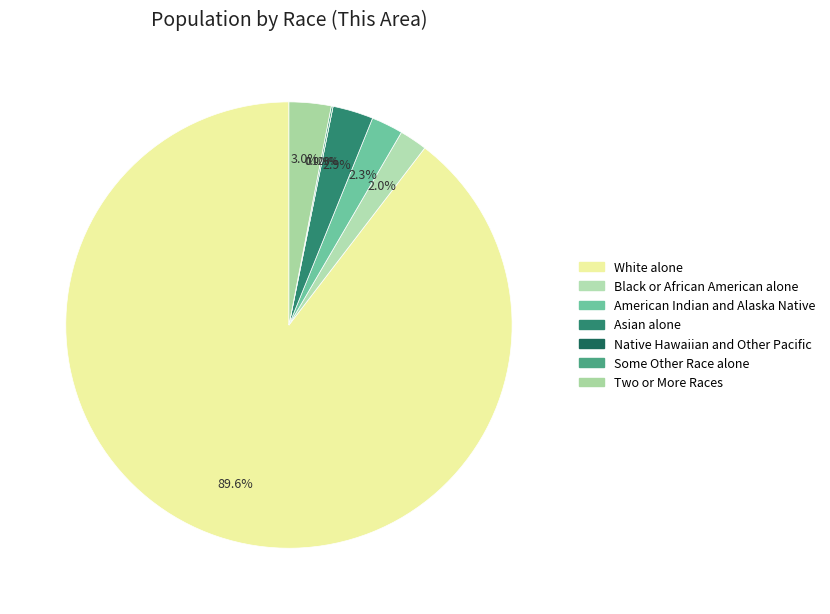

Combined, do Two or More Races and Some Other Race alone account for over 50%?

No